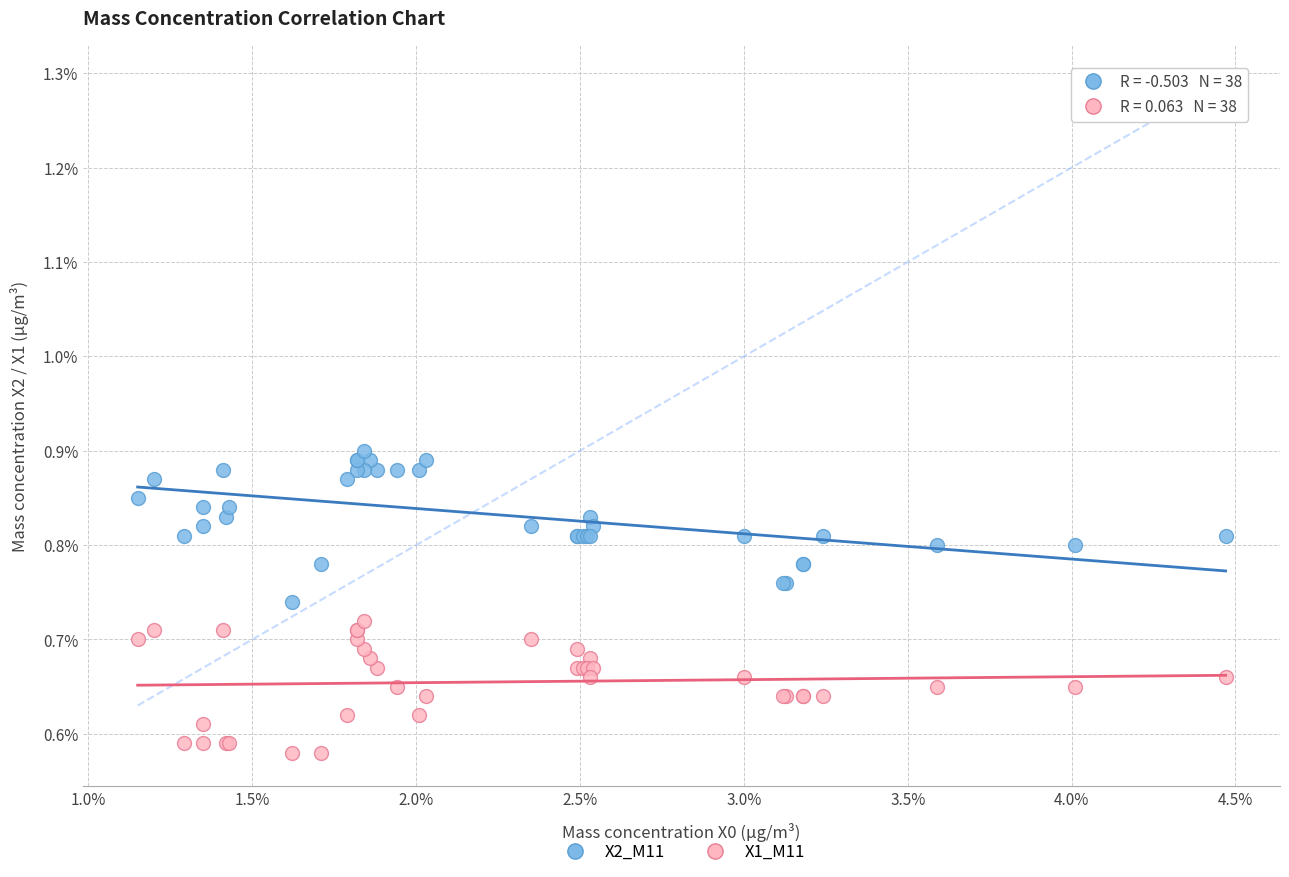

What are all the series names shown in the legend?

X2_M11, X1_M11